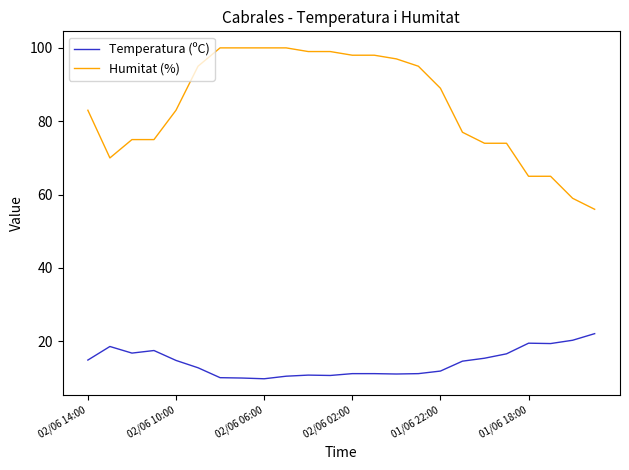

True or false: Temperatura (ºC) and Humitat (%) intersect in this chart.

False